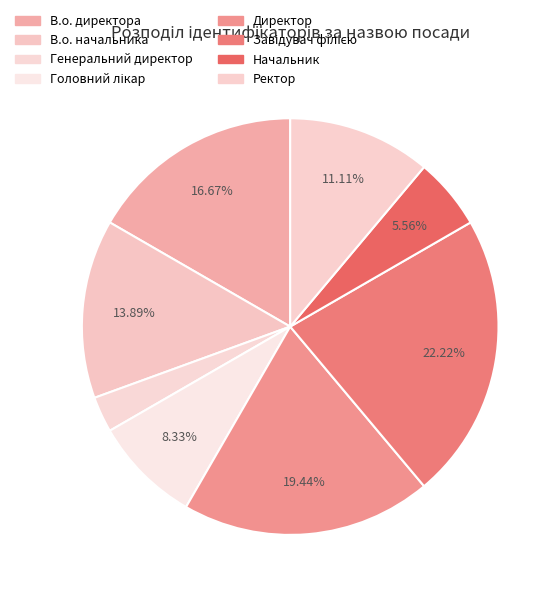

Count the number of slices in the pie.

8